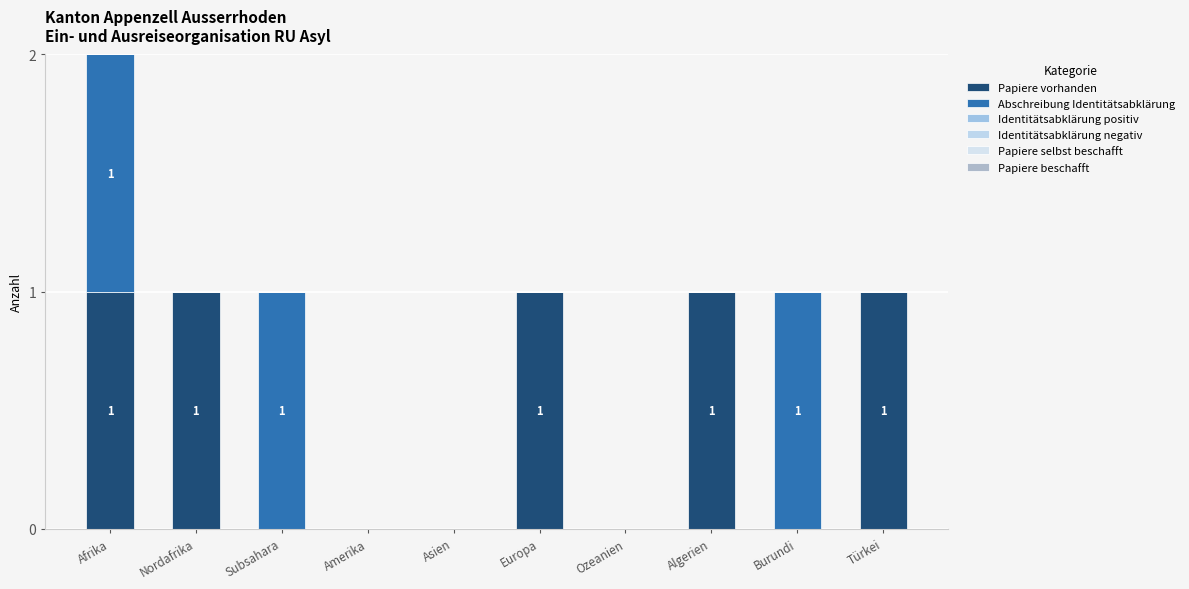

What is the label of the 2nd bar from the left?

Nordafrika